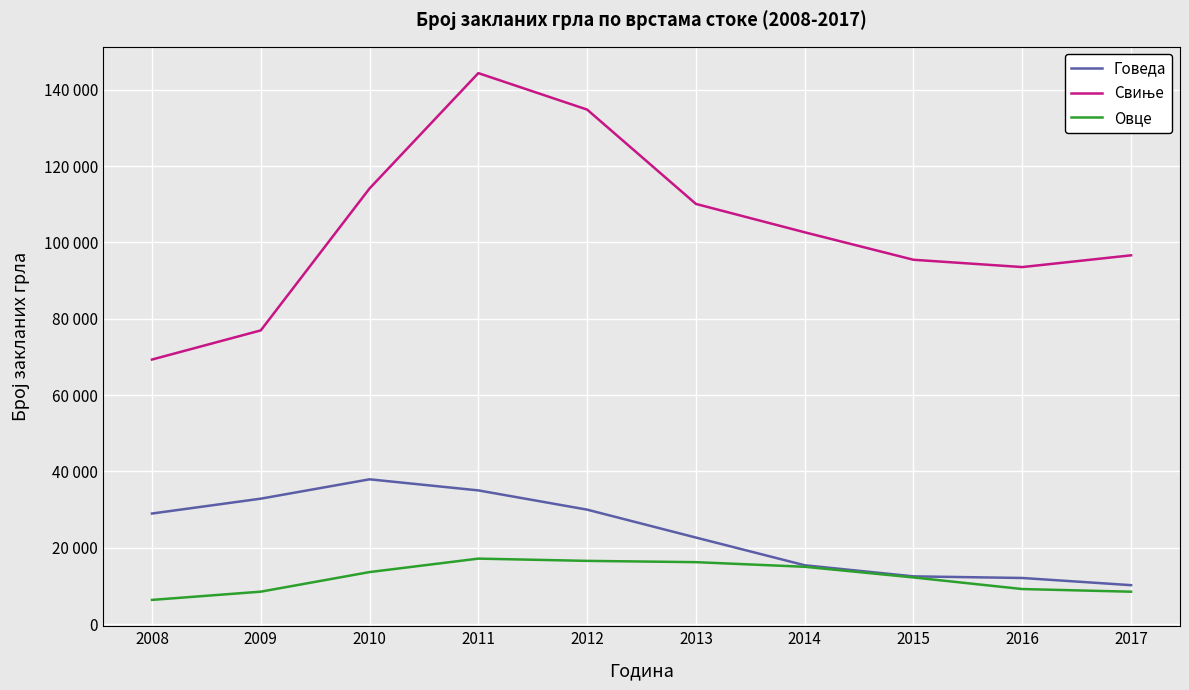

Is it true that Свиње equals 110088 at 2013?

True